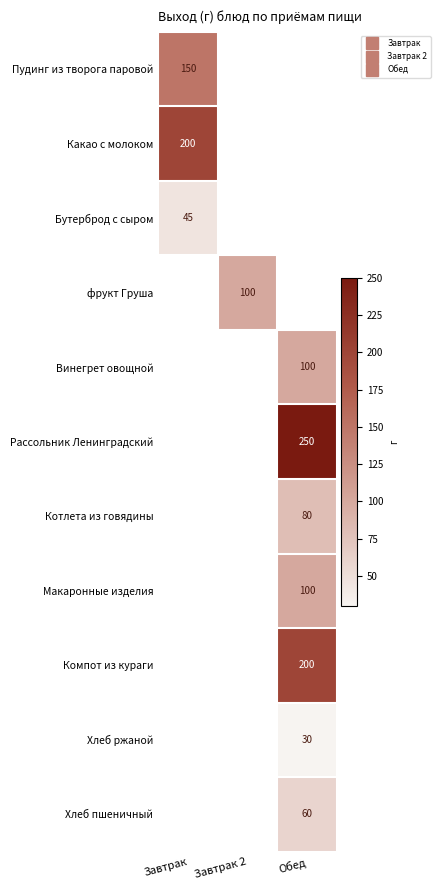

Between Обед and Завтрак, which is larger?

Завтрак